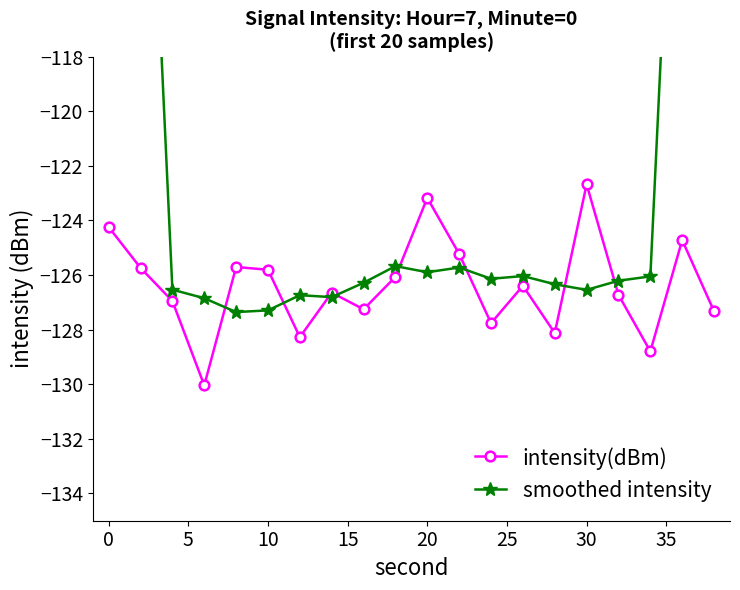

Reading right to left, transcribe all the data shown in this chart.

intensity(dBm): -127.3	-124.7	-128.8	-126.7	-122.7	-128.1	-126.4	-127.8	-125.2	-123.2	-126.1	-127.3	-126.6	-128.3	-125.8	-125.7	-130.0	-127.0	-125.7	-124.2
smoothed intensity: -76.2	-101.5	-126.0	-126.2	-126.5	-126.3	-126.0	-126.1	-125.7	-125.9	-125.7	-126.3	-126.8	-126.7	-127.3	-127.4	-126.8	-126.5	-101.4	-75.4